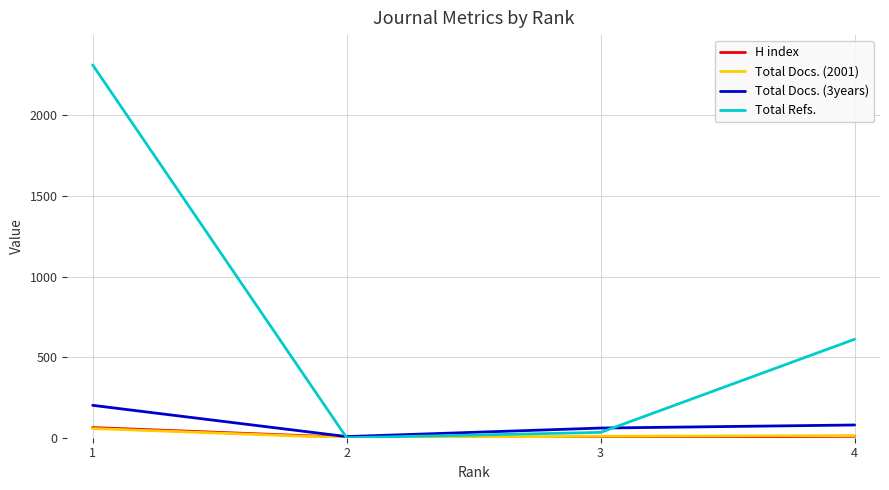

The value of Total Refs. at 4 is 284. True or false?

False